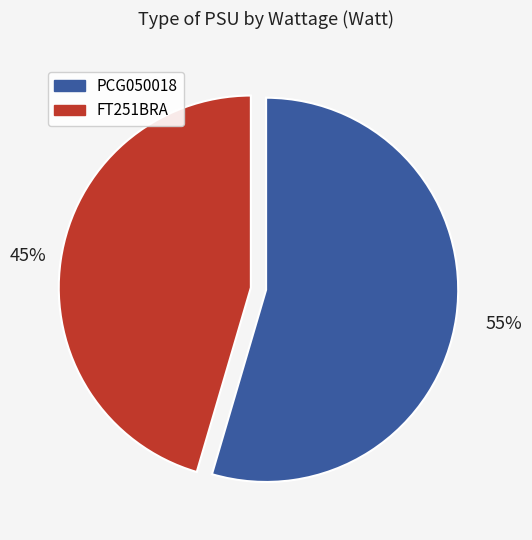

Which slice represents more than half of the pie?

PCG050018